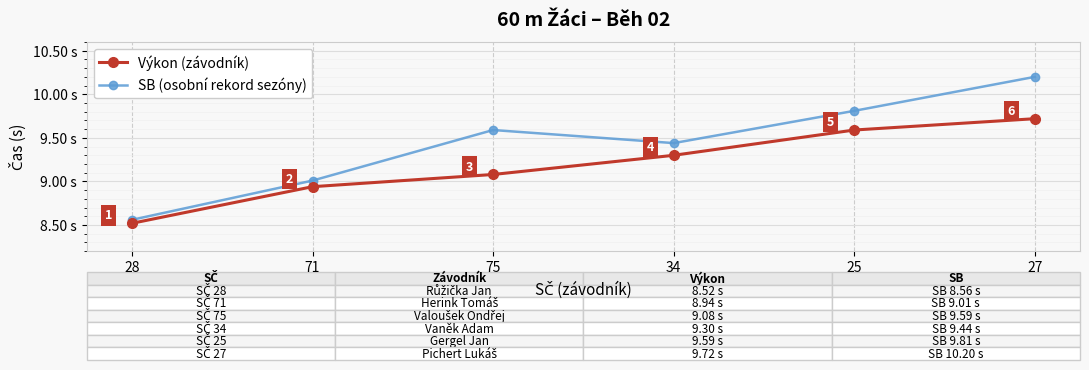

Rank the series by their average value, from lowest to highest.

Výkon (závodník), SB (osobní rekord sezóny)